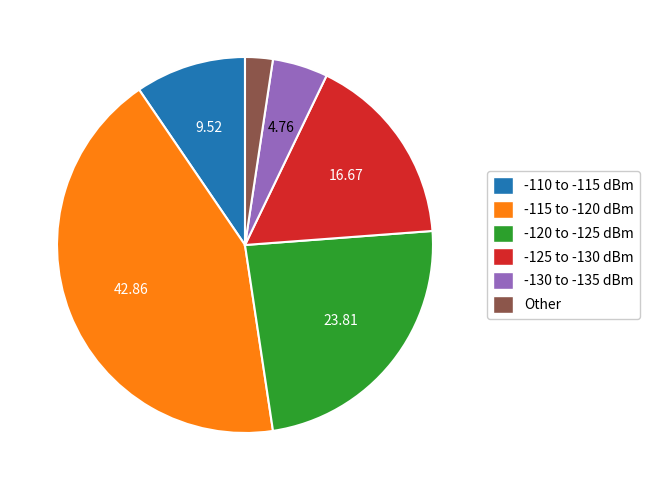

Combined, do -125 to -130 dBm and -110 to -115 dBm account for over 50%?

No